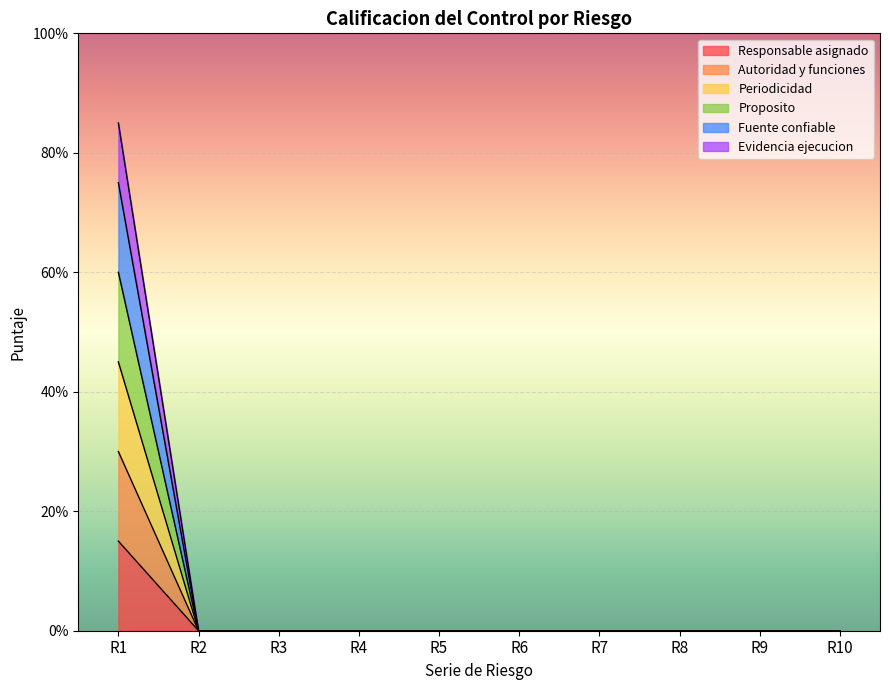

At which category does the chart reach its minimum across all series?

R2